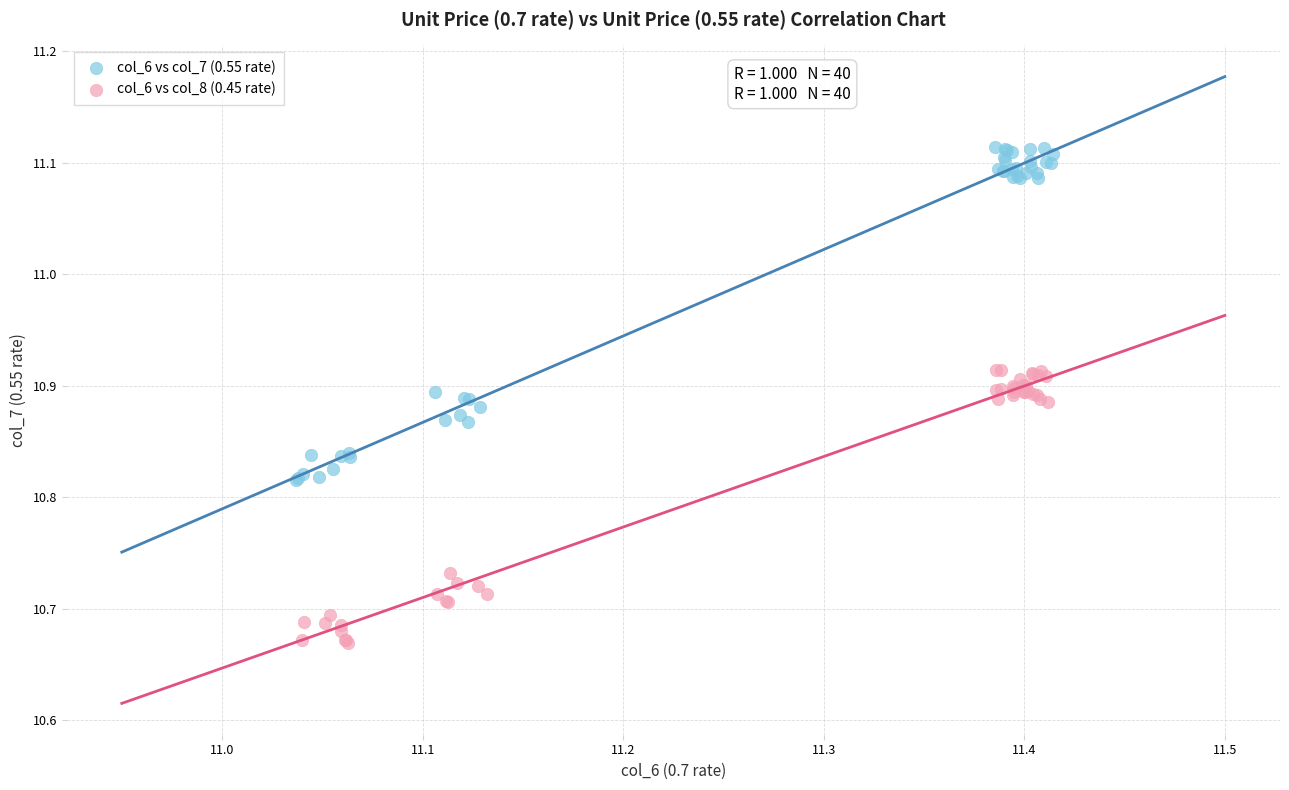

Which series has the largest Y range (max minus min)?

col_6 vs col_7 (0.55 rate)